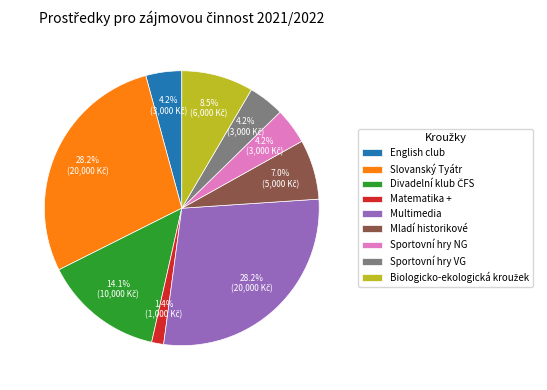

What portion of the pie excludes Sportovní hry VG?

95.8%